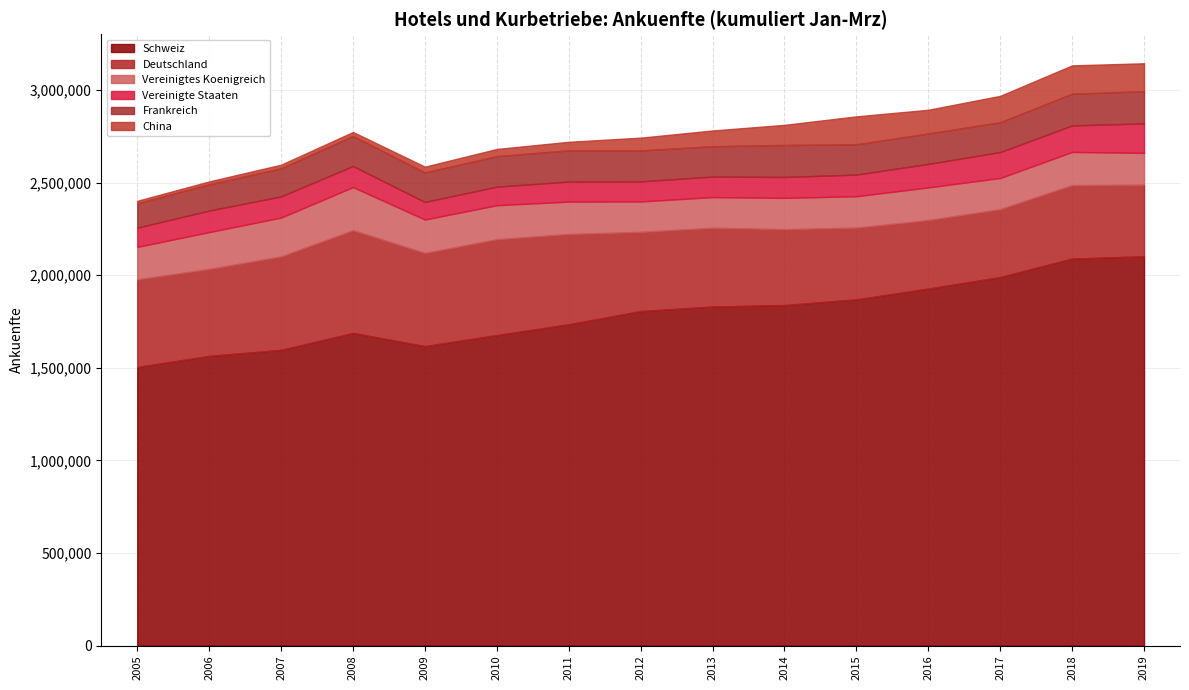

At how many categories does at least one series exceed 754631?

15